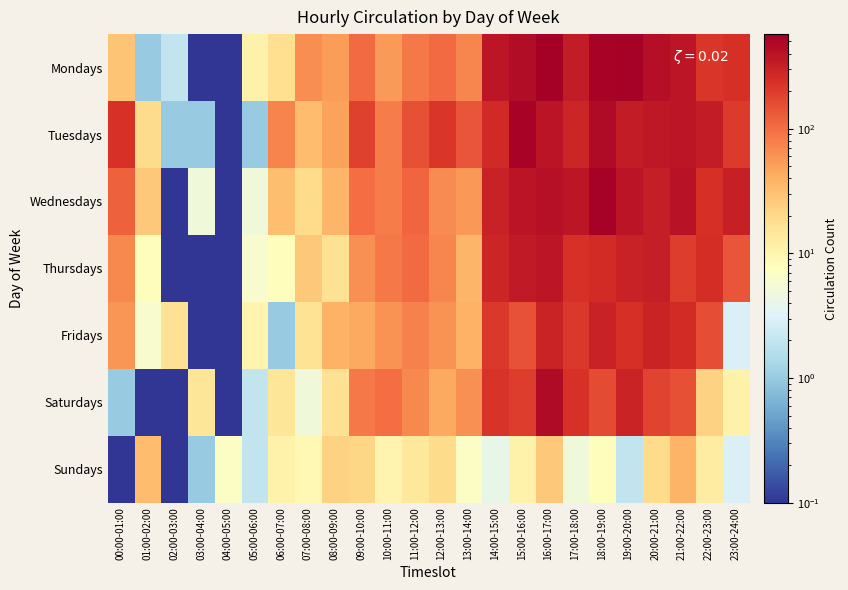

At how many categories does at least one series exceed 194?

12